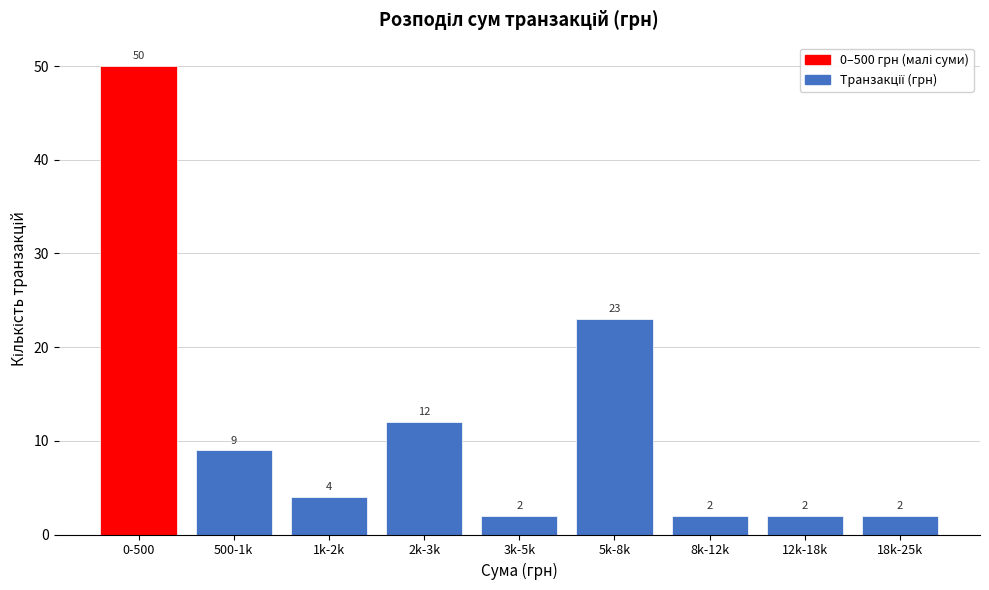

Reading right to left, transcribe all the data shown in this chart.

18k-25k=2	12k-18k=2	8k-12k=2	5k-8k=23	3k-5k=2	2k-3k=12	1k-2k=4	500-1k=9	0-500=50